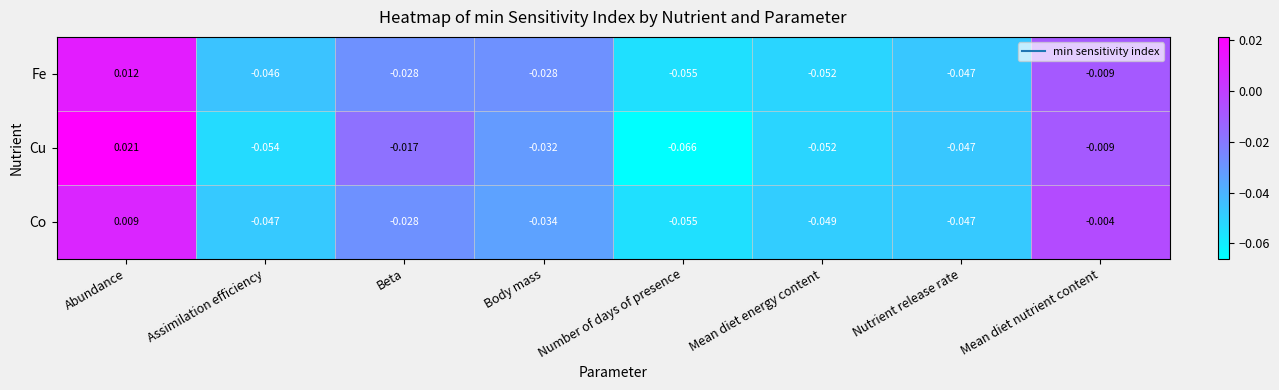

At Body mass, list the series in order from largest to smallest.

Fe, Cu, Co